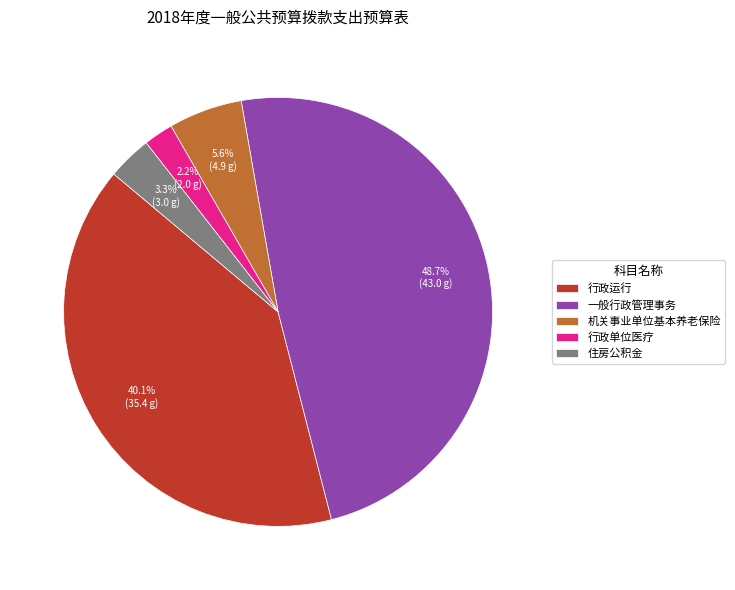

To the nearest percent, what portion does 住房公积金 represent?

3%